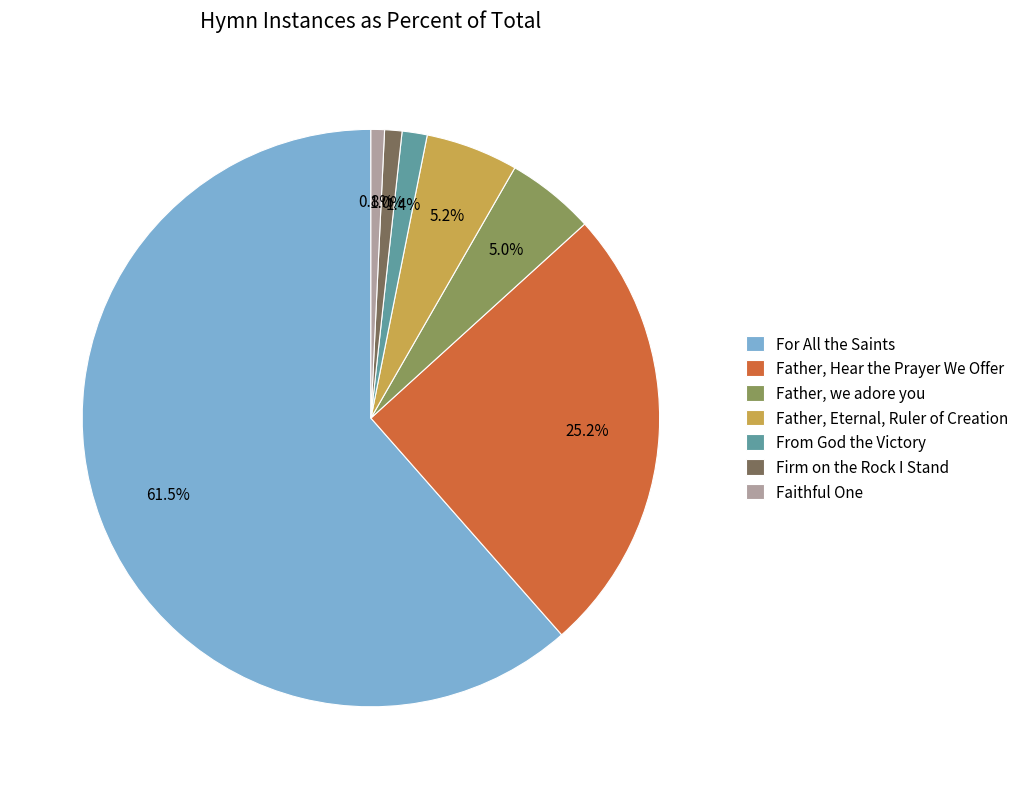

To the nearest percent, what is the difference between the largest and smallest slice percentages?

61%